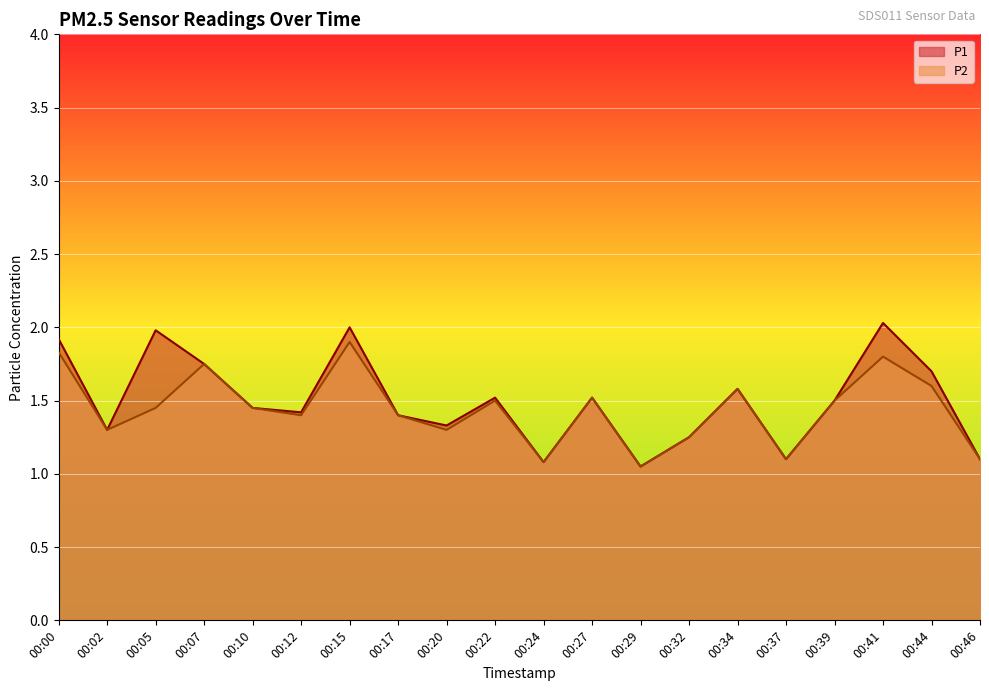

Is the value of P2 at 00:10 greater than the value of P1 at 00:02?

Yes